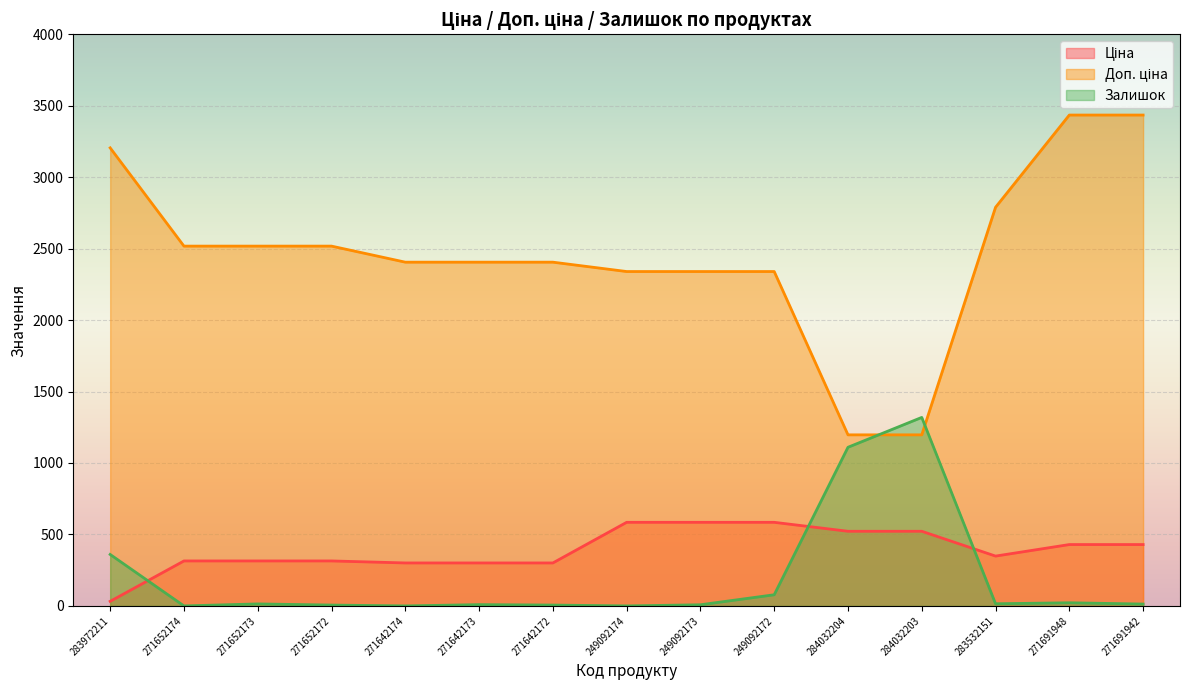

True or false: Ціна has more than 0 points higher than both neighbors.

False